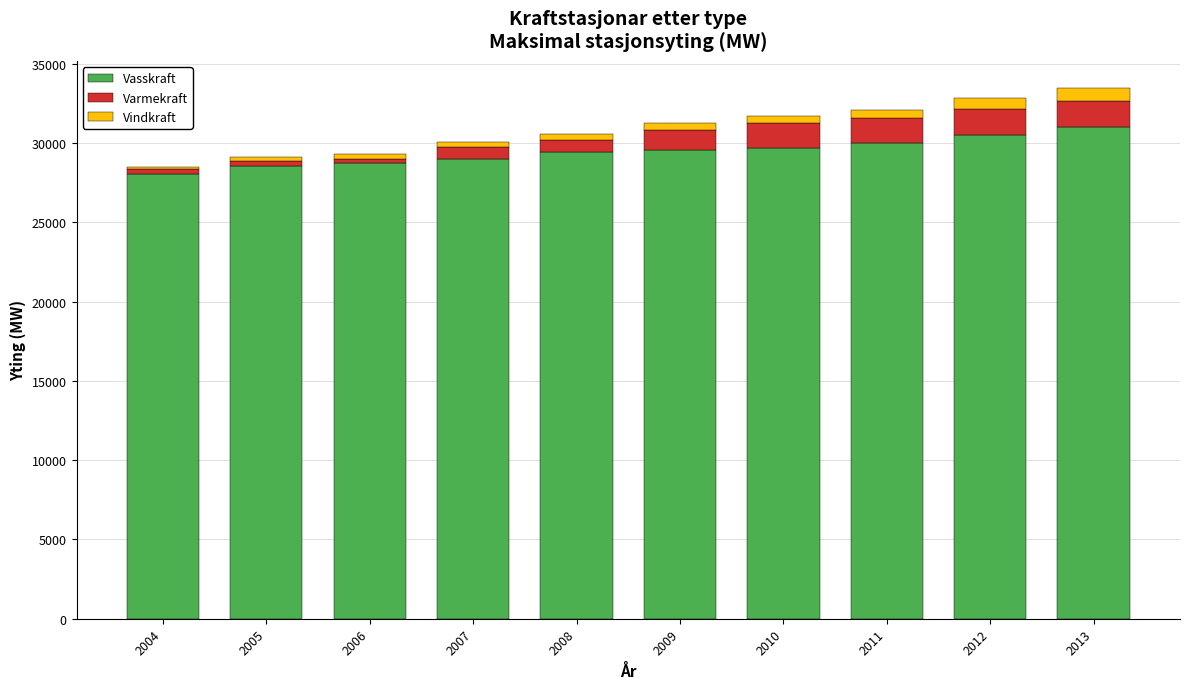

What are all the series names shown in the legend?

Vasskraft, Varmekraft, Vindkraft